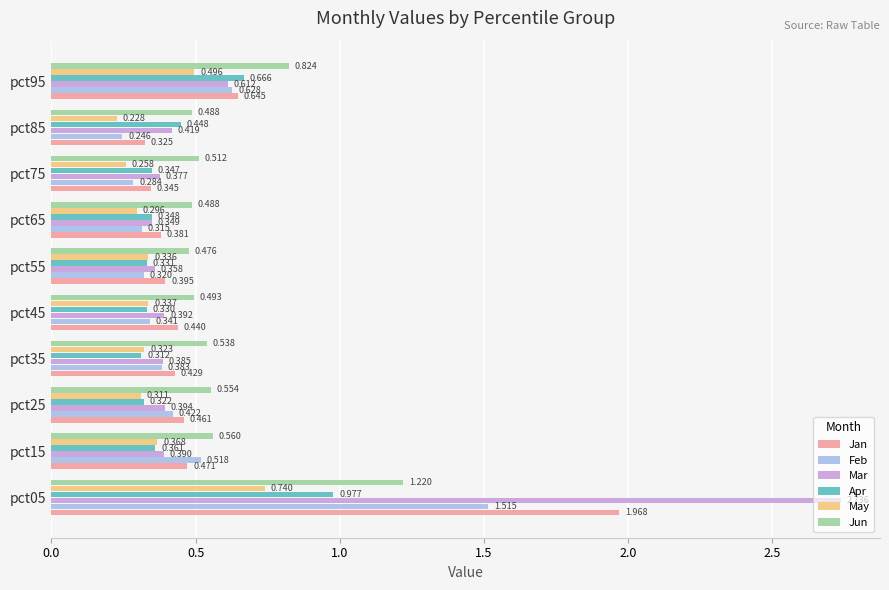

Which series has the widest spread of values?

Mar